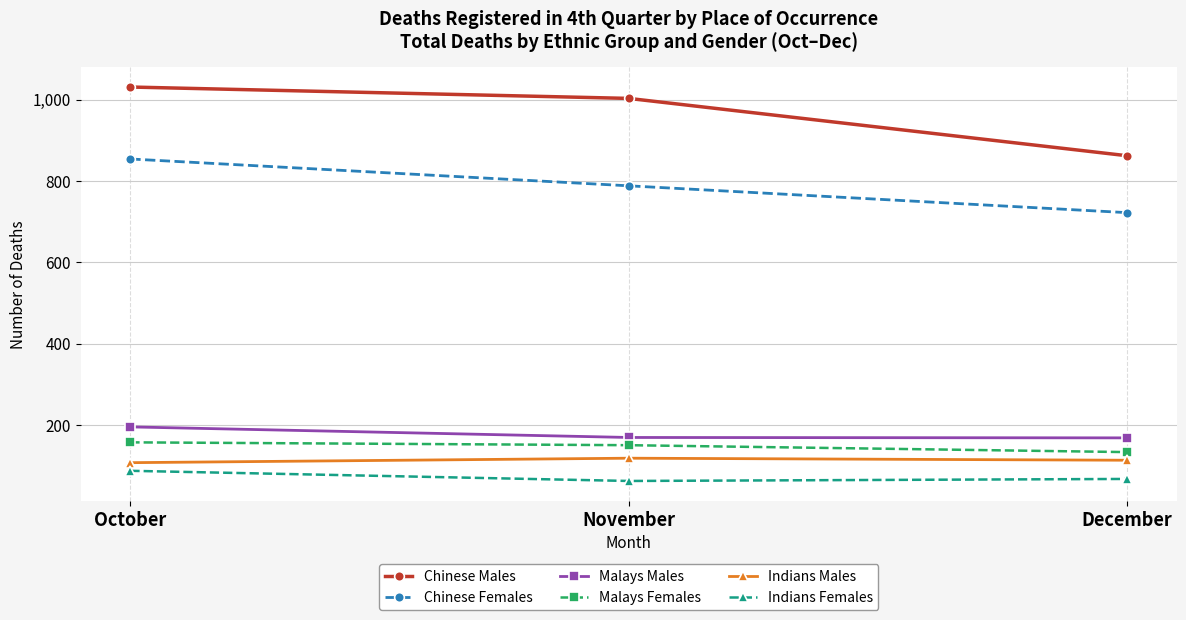

Which category has the lowest value in the Chinese Males series?

December